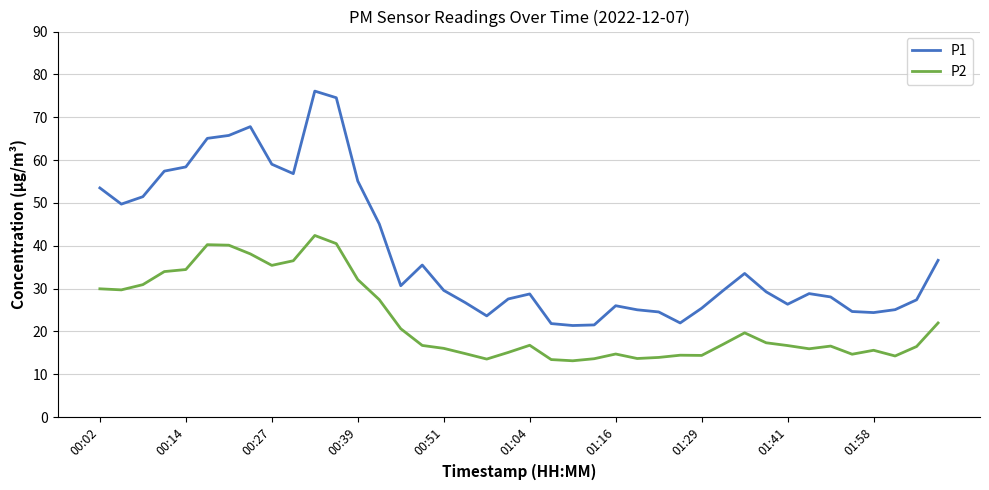

What is the difference between the second highest and second lowest values in the P2 series?

27.1